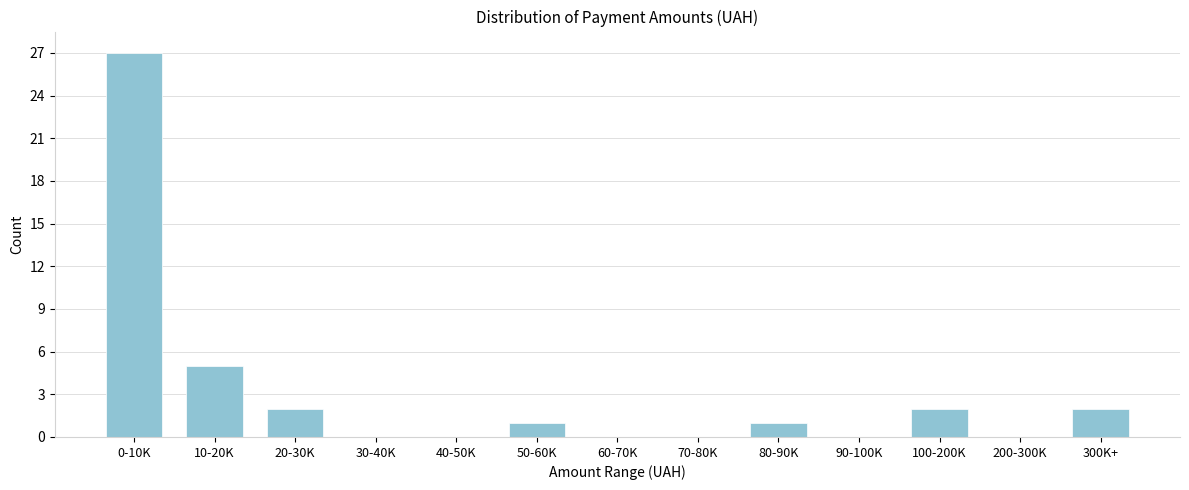

Reading left to right, transcribe all the data shown in this chart.

0-10K=27	10-20K=5	20-30K=2	30-40K=0	40-50K=0	50-60K=1	60-70K=0	70-80K=0	80-90K=1	90-100K=0	100-200K=2	200-300K=0	300K+=2